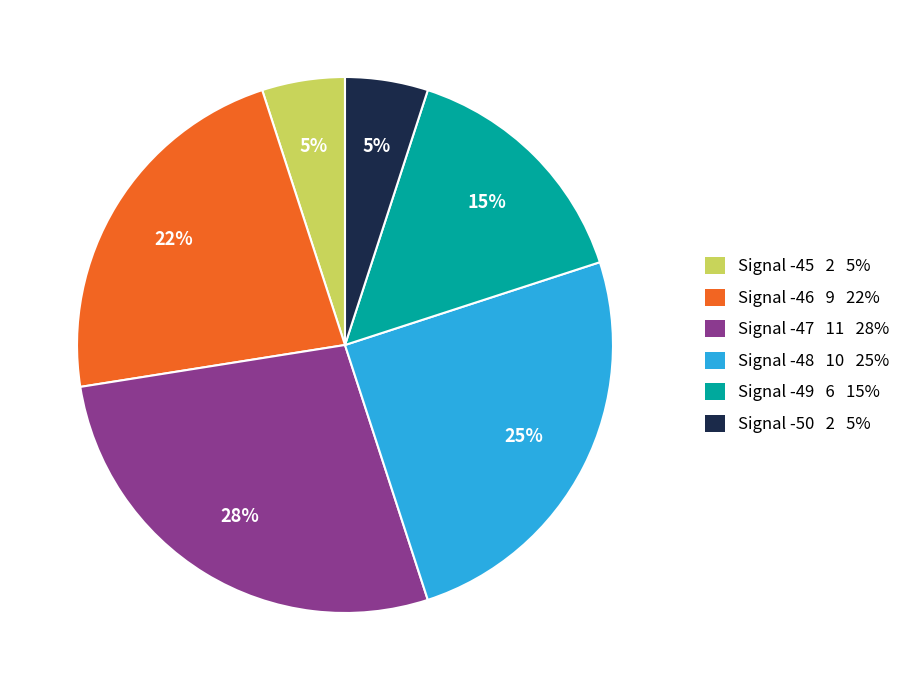

To the nearest percent, what is the average slice percentage?

17%